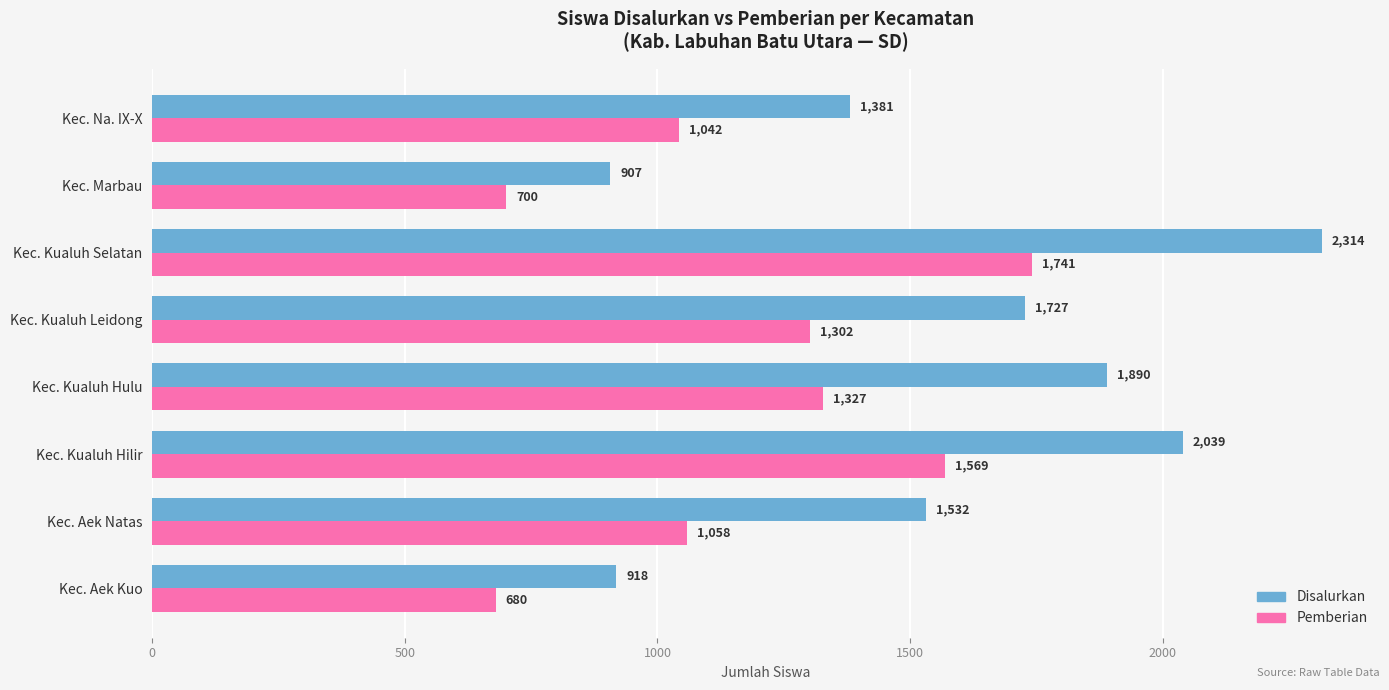

Which category has the lowest value across all series?

Kec. Aek Kuo